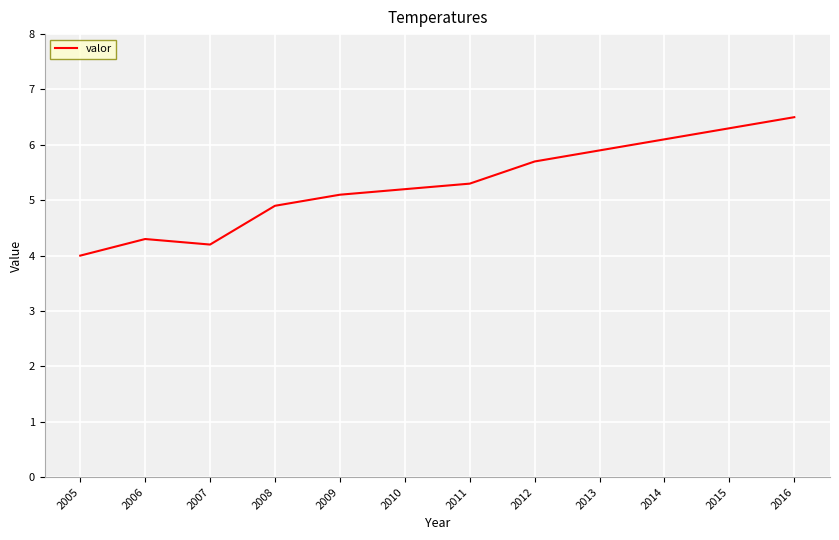

Which has a higher value, 2006 or 2005?

2006